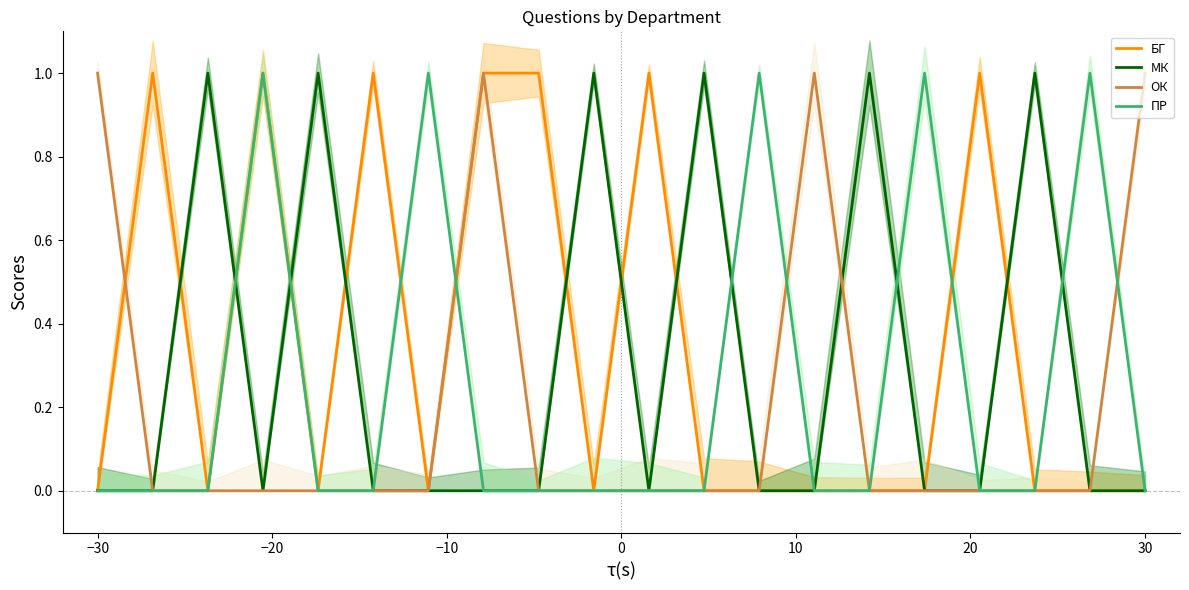

Does the chart display data point markers on the line(s)?

No